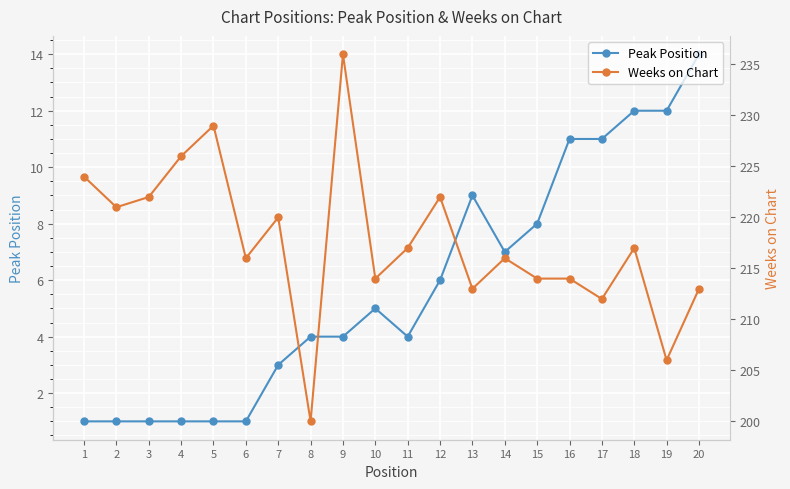

What is the sum of the Peak Position values at 4 and 10?

6